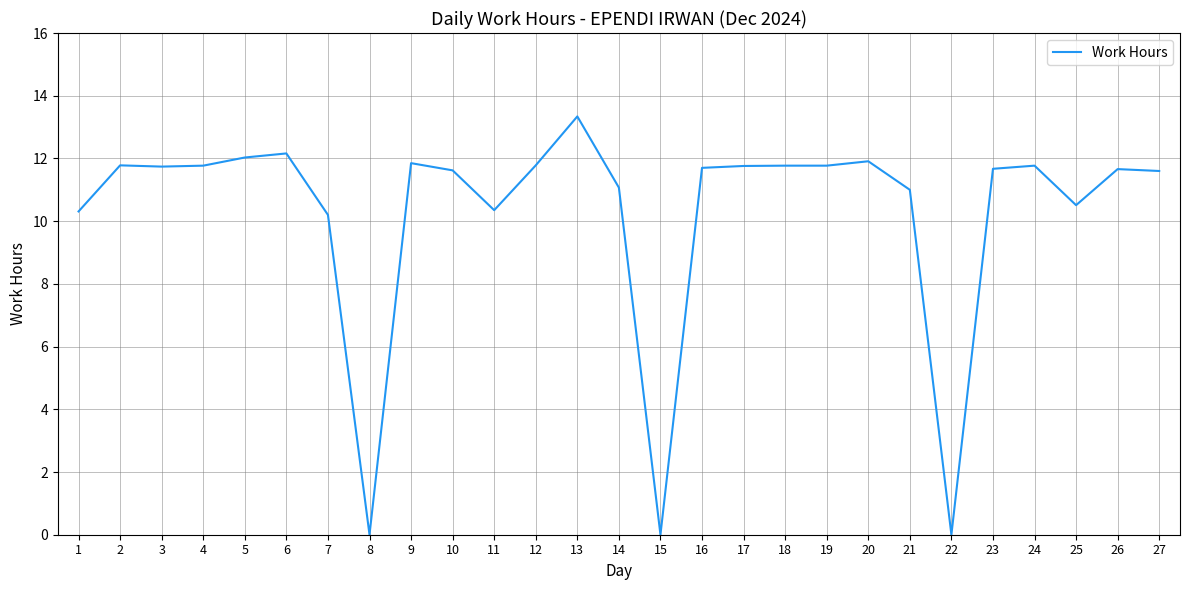

How many categories are shown in the chart?

27